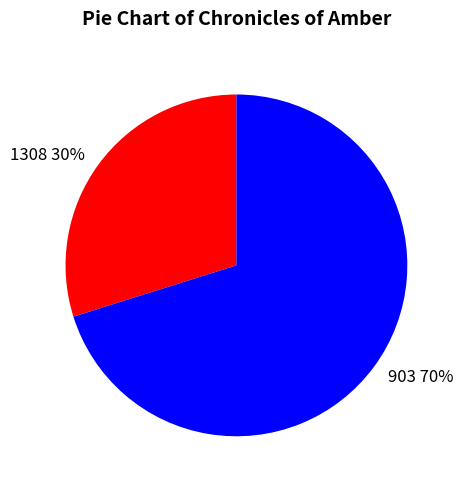

Approximately how many times larger is the value at 1308 compared to 903?

0.4